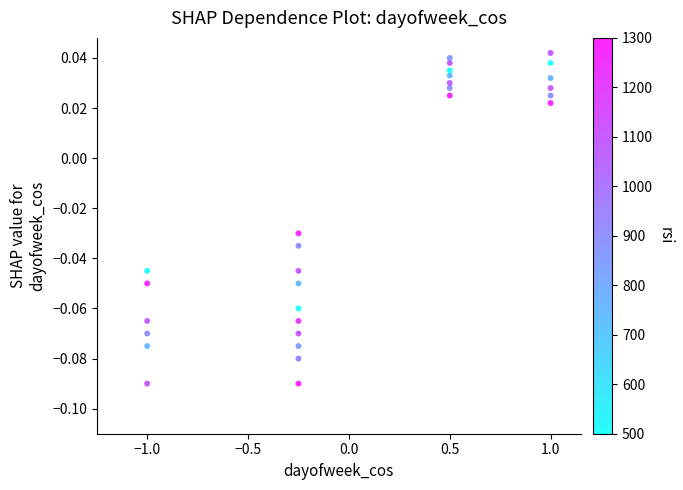

What is the range of X values (max minus min)?

2.0